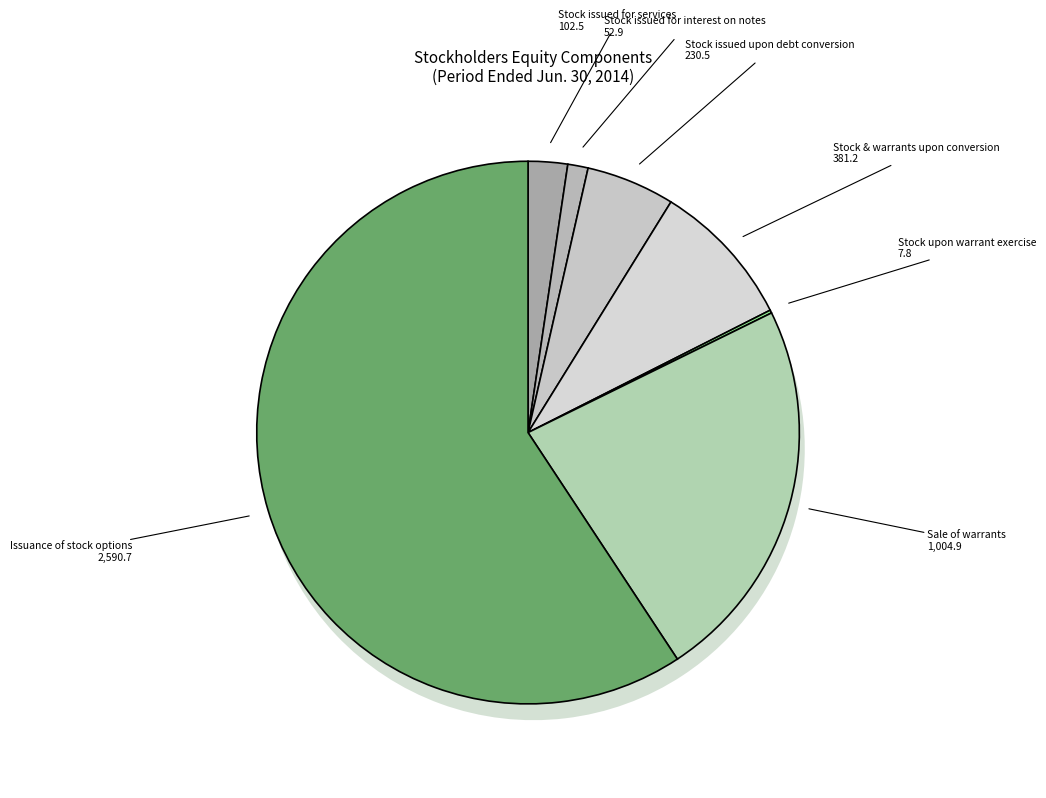

What is the majority slice?

Issuance of stock options